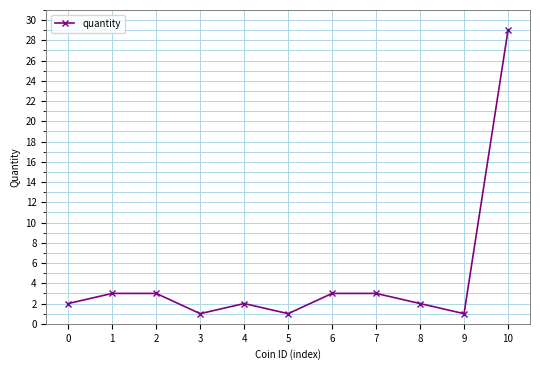

Is this an area chart (filled region under the line)?

No